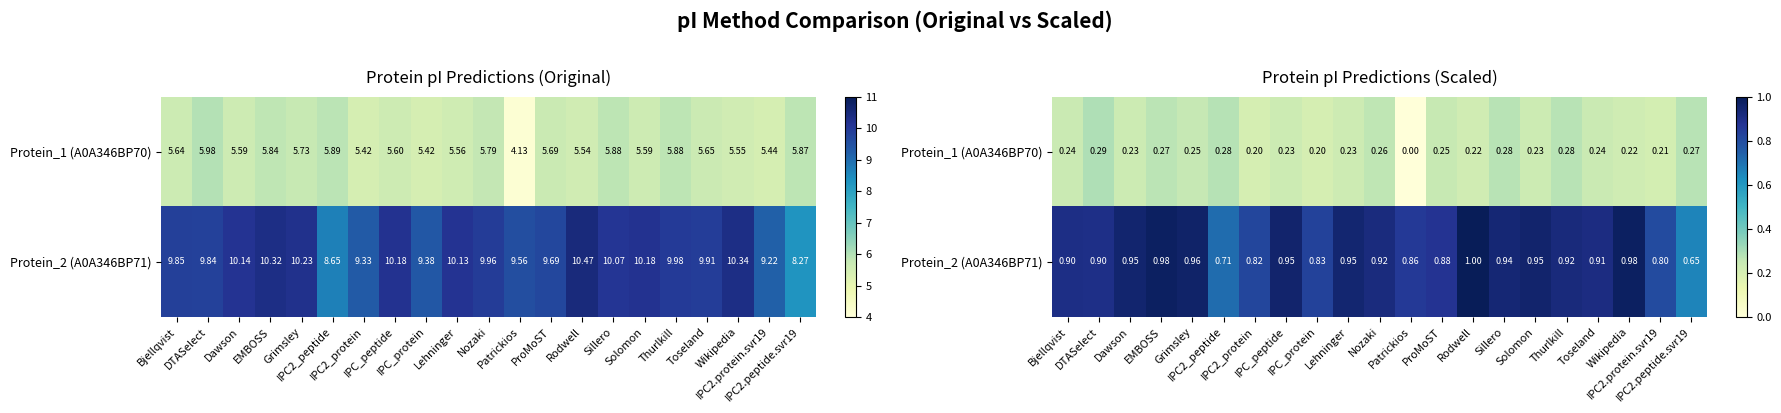

Which series has the largest total across all categories?

Protein_2 (A0A346BP71)